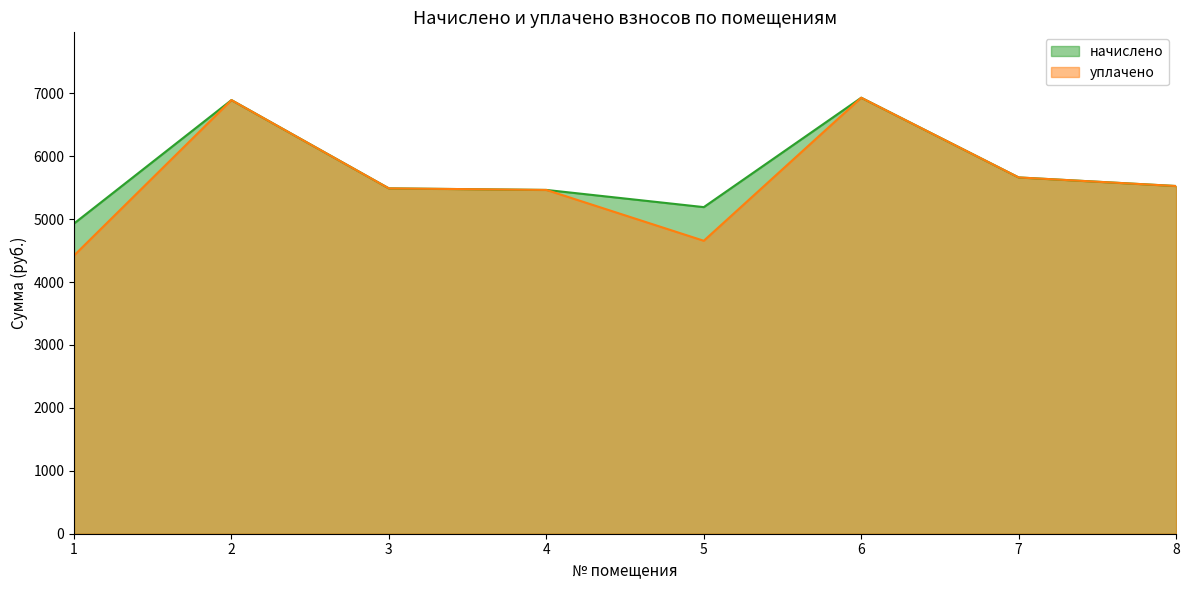

Reading left to right, transcribe all the data shown in this chart.

начислено: 1=4930.7	2=6893.1	3=5489.6	4=5464.8	5=5191.6	6=6930.4	7=5663.5	8=5526.9
уплачено: 1=4422.6	2=6893.1	3=5489.6	4=5464.8	5=4656.5	6=6930.4	7=5663.5	8=5526.9